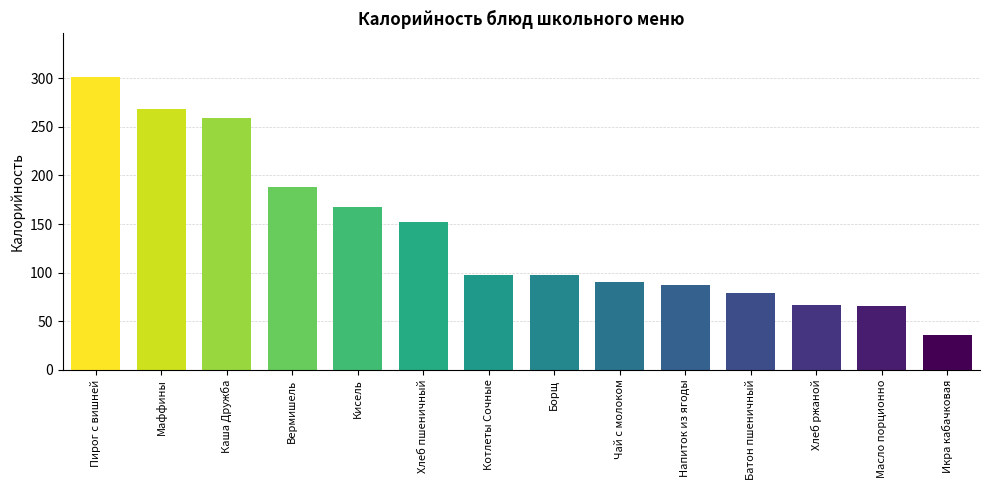

Which label corresponds to the largest value in the chart?

Пирог с вишней